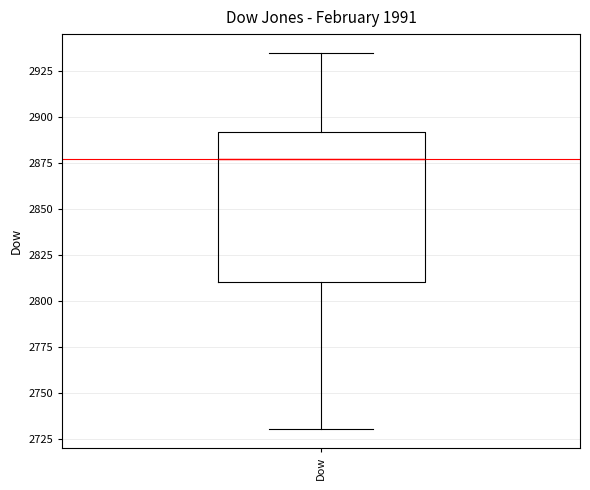

Read this box plot against the y-axis: the position of the median line, the range covered by the box, and the ends of both whiskers. The values are not printed on the chart, so give them approximately, as read against the axis.

median 2875, box 2810 to 2890, whiskers 2730 to 2935